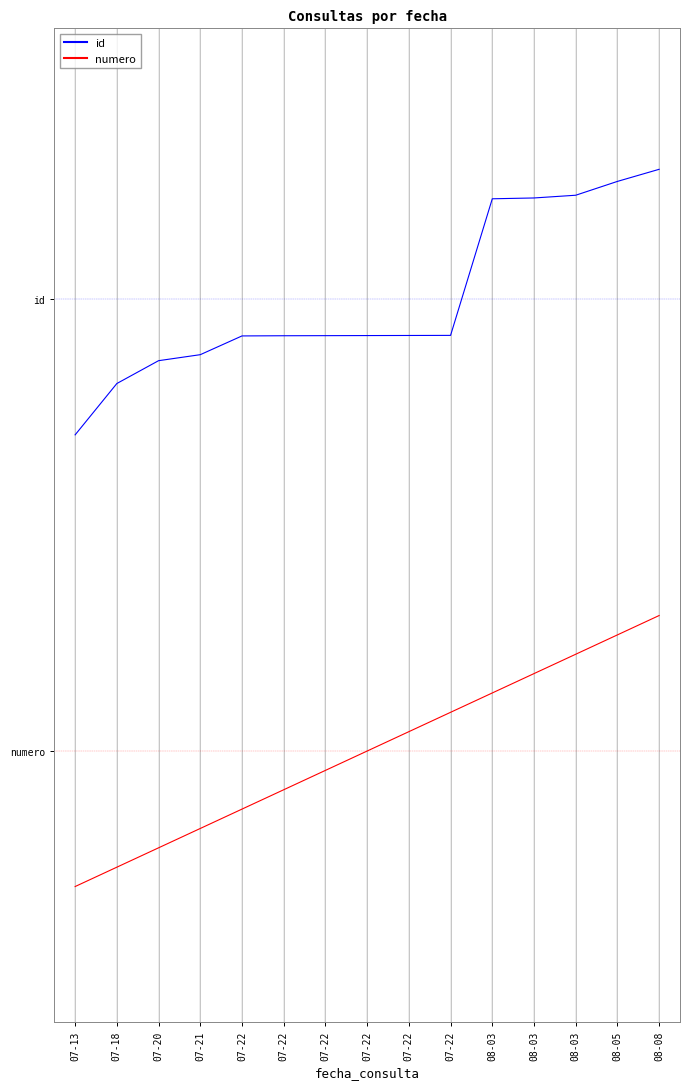

What is the difference between the maximum and minimum values in the numero series?

1.2